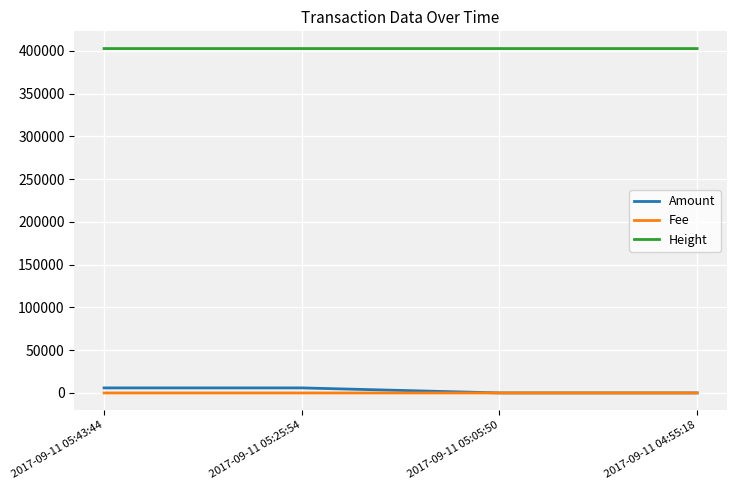

True or false: Fee and Height cross at least once.

False